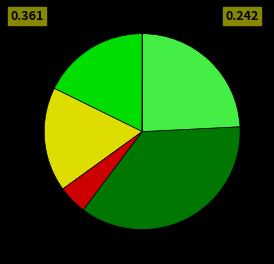

Is there a majority slice in this chart?

No